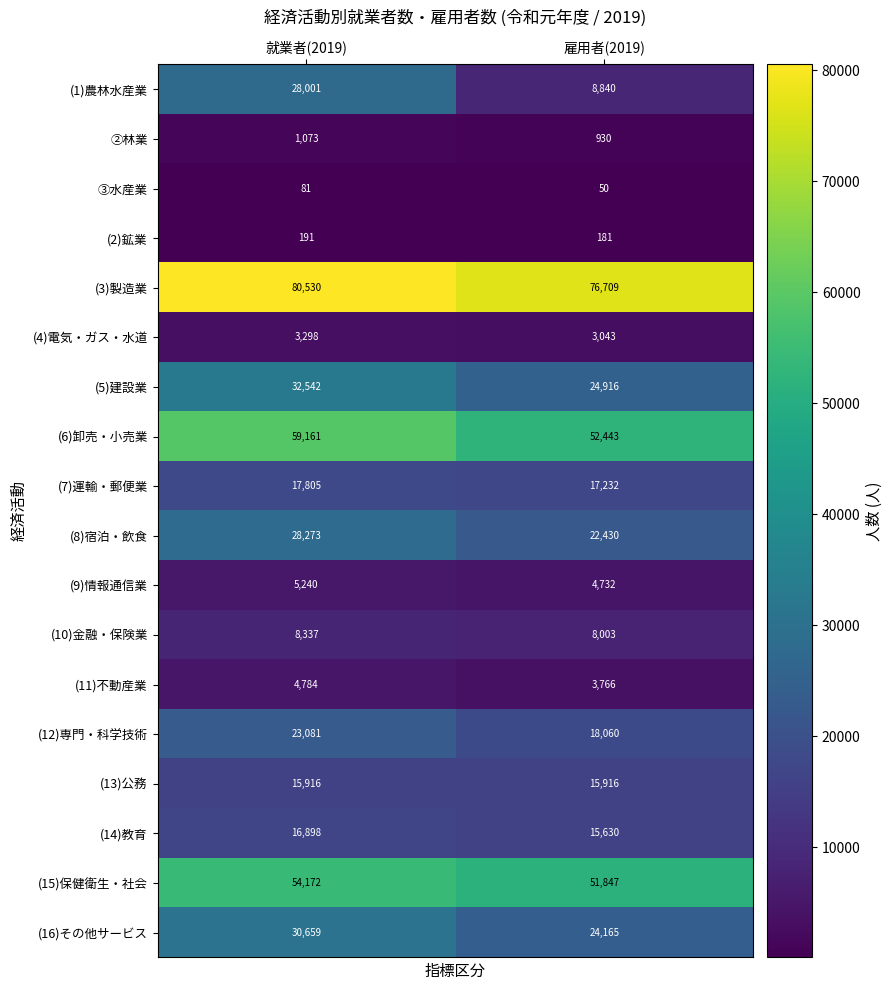

True or false: (4)電気・ガス・水道 has a value of 3043 at 雇用者(2019).

True